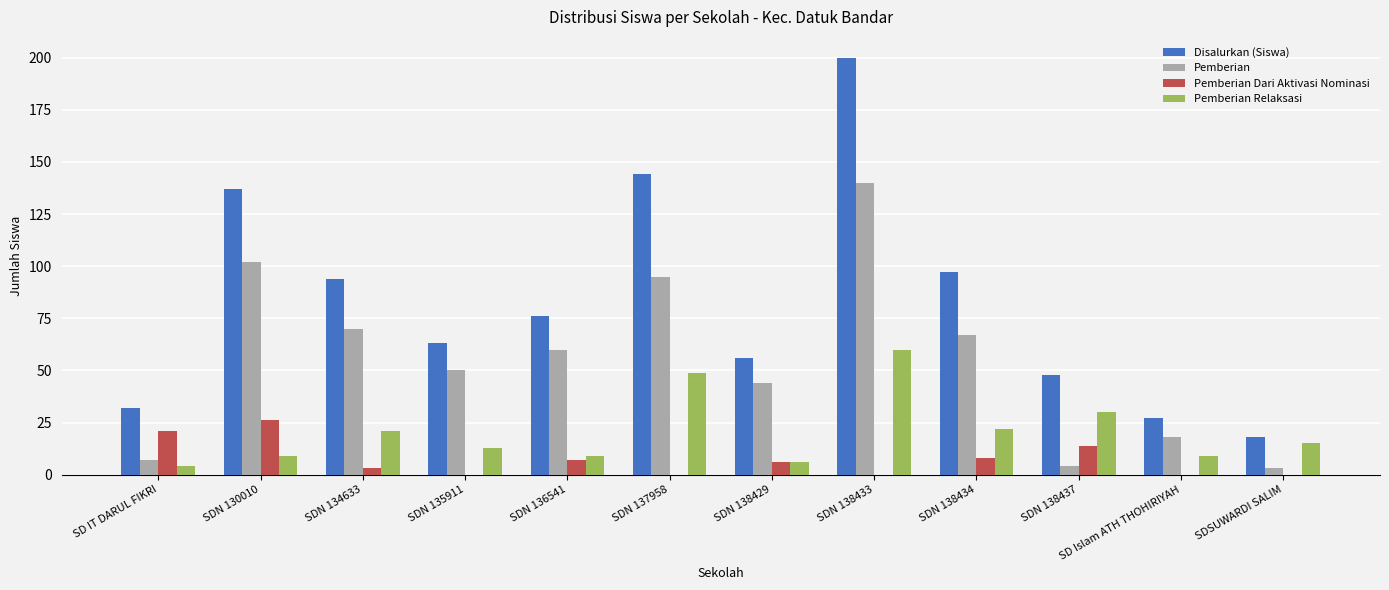

Where does the Pemberian series first go above 60?

SDN 130010